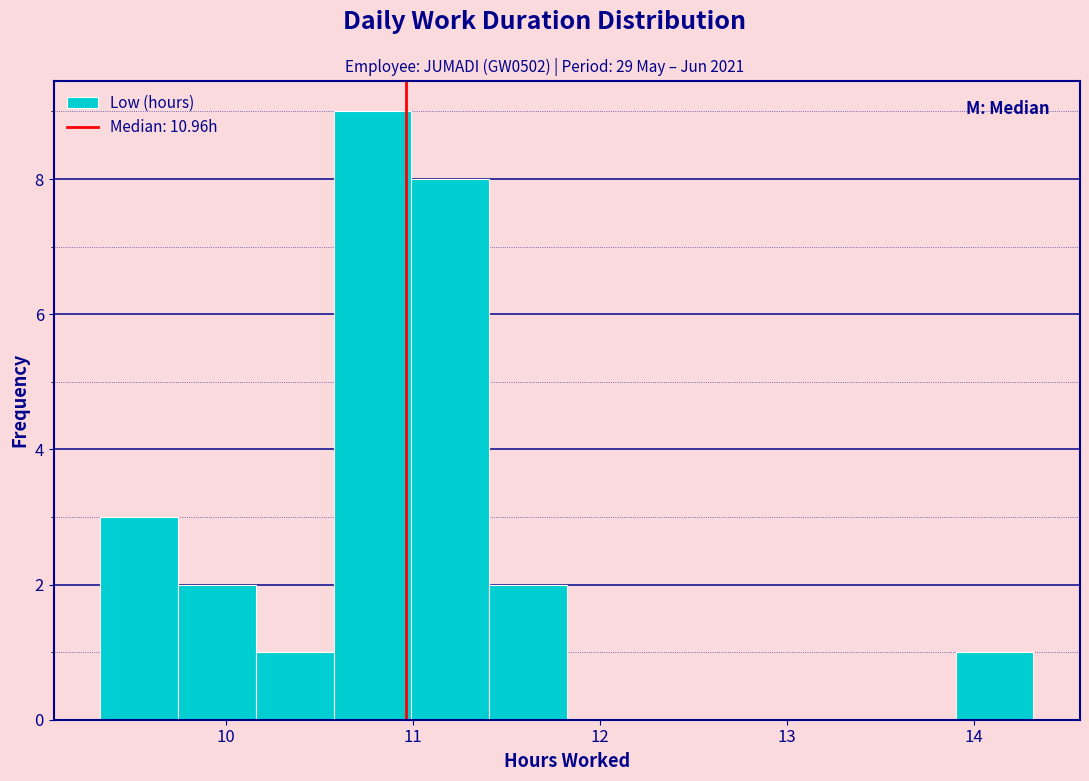

Reading left to right, list every bar in this chart as the range it spans on the x-axis followed by its height. Neither the bar edges nor the heights are printed on the chart, so give them approximately, as read against the axes.

9.3 to 9.7: 3
9.7 to 10.2: 2
10.2 to 10.6: 1
10.6 to 11.0: 9
11.0 to 11.4: 8
11.4 to 11.8: 2
11.8 to 12.2: 0
12.2 to 12.7: 0
12.7 to 13.1: 0
13.1 to 13.5: 0
13.5 to 13.9: 0
13.9 to 14.3: 1